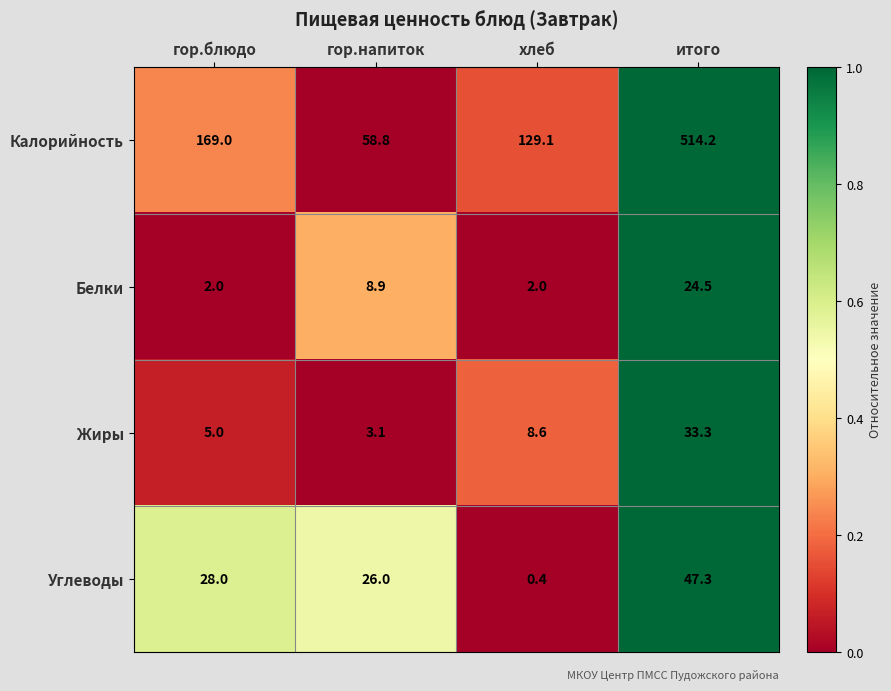

Rank the series at итого from lowest to highest value.

Белки, Жиры, Углеводы, Калорийность